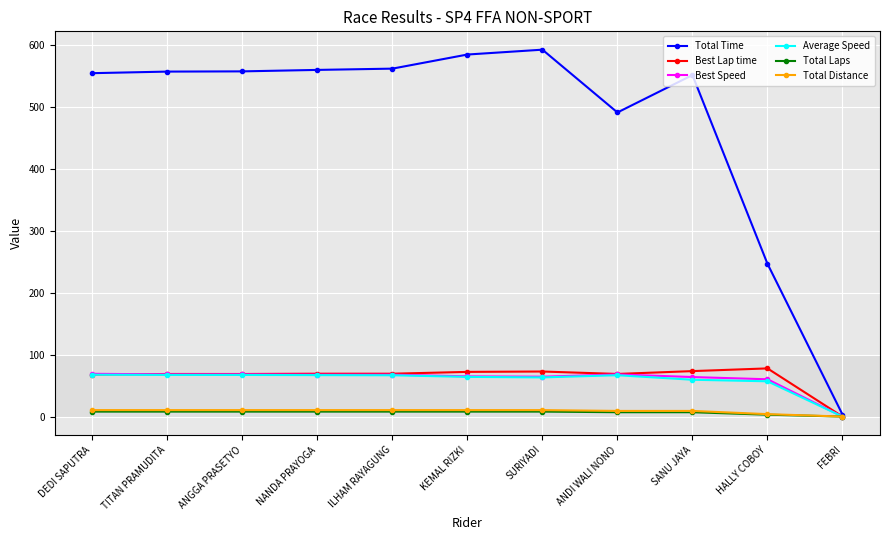

What is the difference between the highest and lowest values at SANU JAYA?

544.3